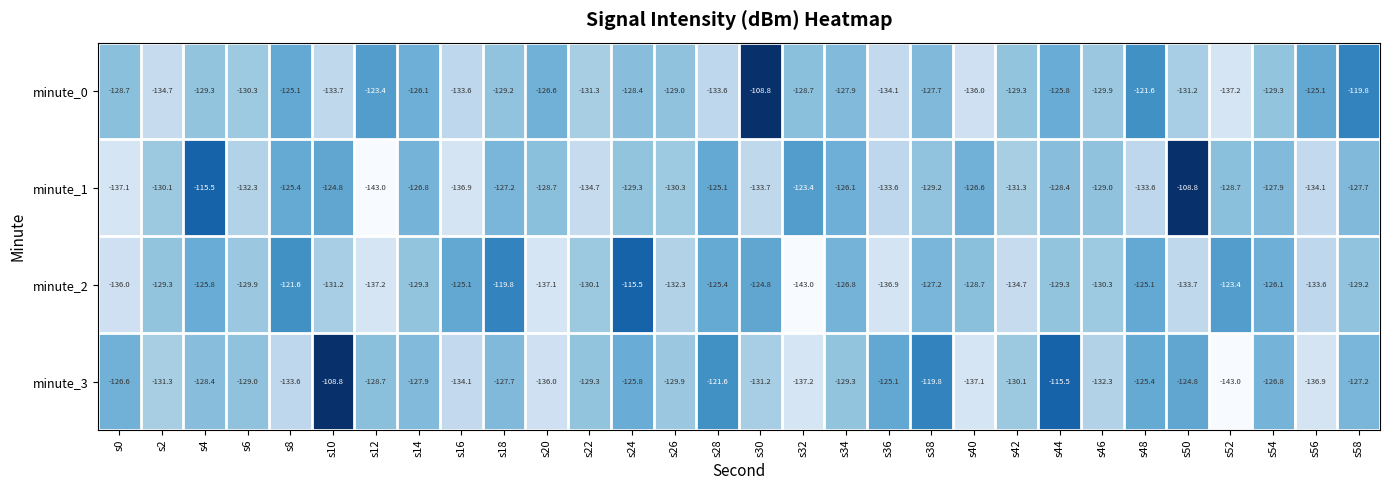

What is the spread (max minus min) of values at s12?

19.6